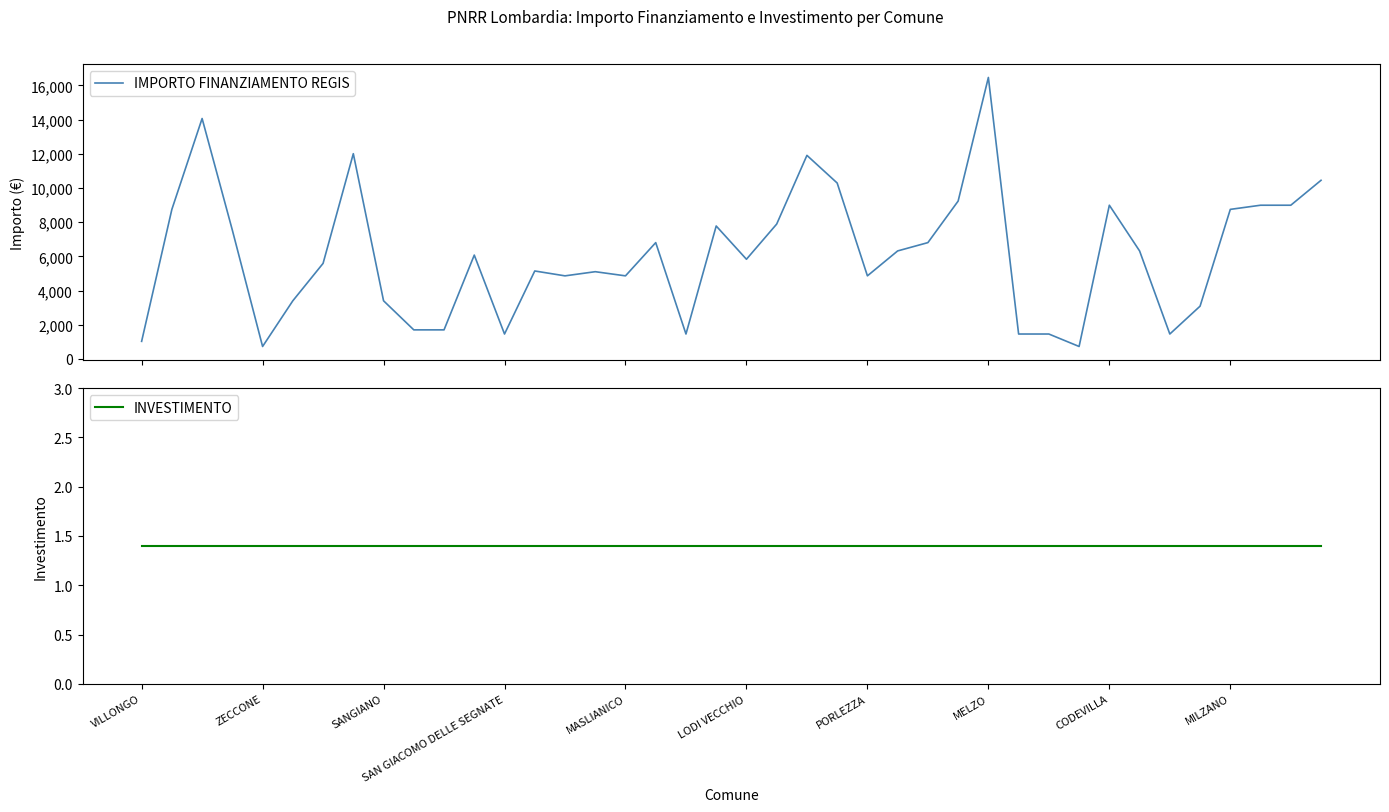

True or false: INVESTIMENTO and IMPORTO FINANZIAMENTO REGIS intersect in this chart.

False